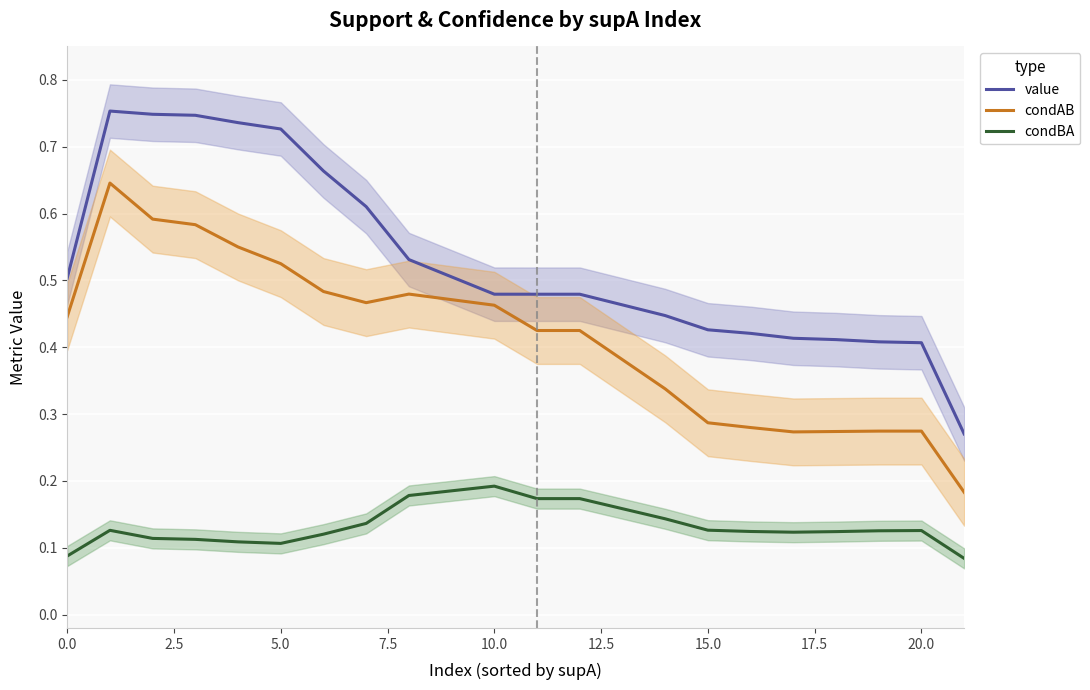

What is the total value across all series at 19?

0.8